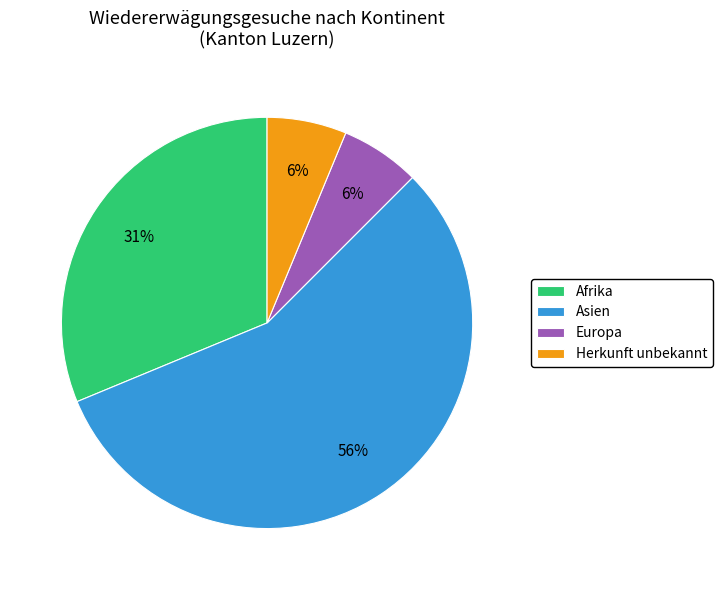

Is the sum of Europa and Herkunft unbekannt greater than half?

No